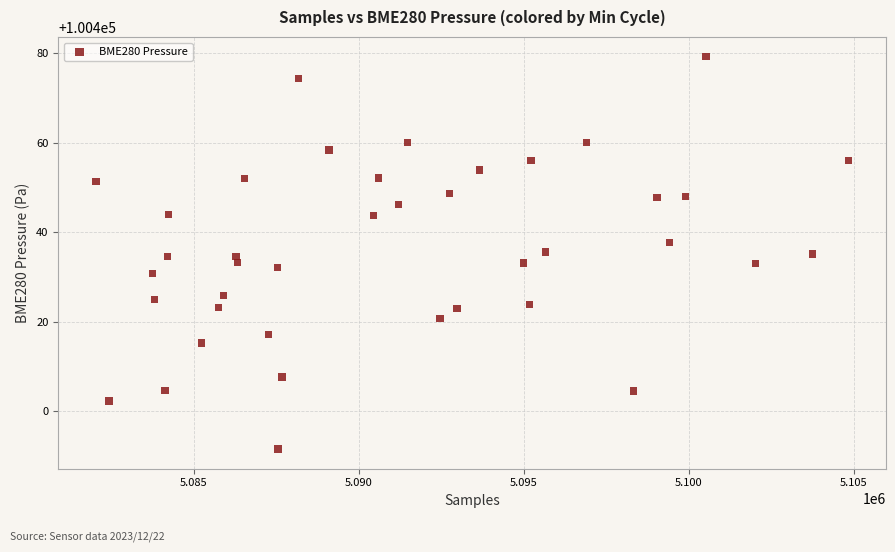

What is the range of Y values (max minus min)?

87.9